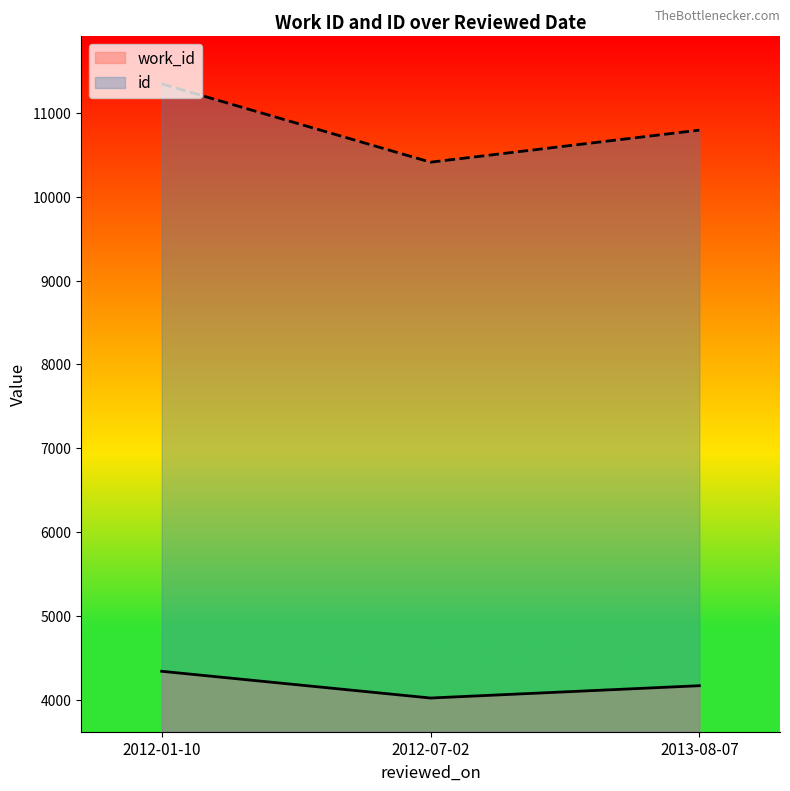

Is the value of id at 2012-07-02 greater than the value of work_id at 2013-08-07?

Yes